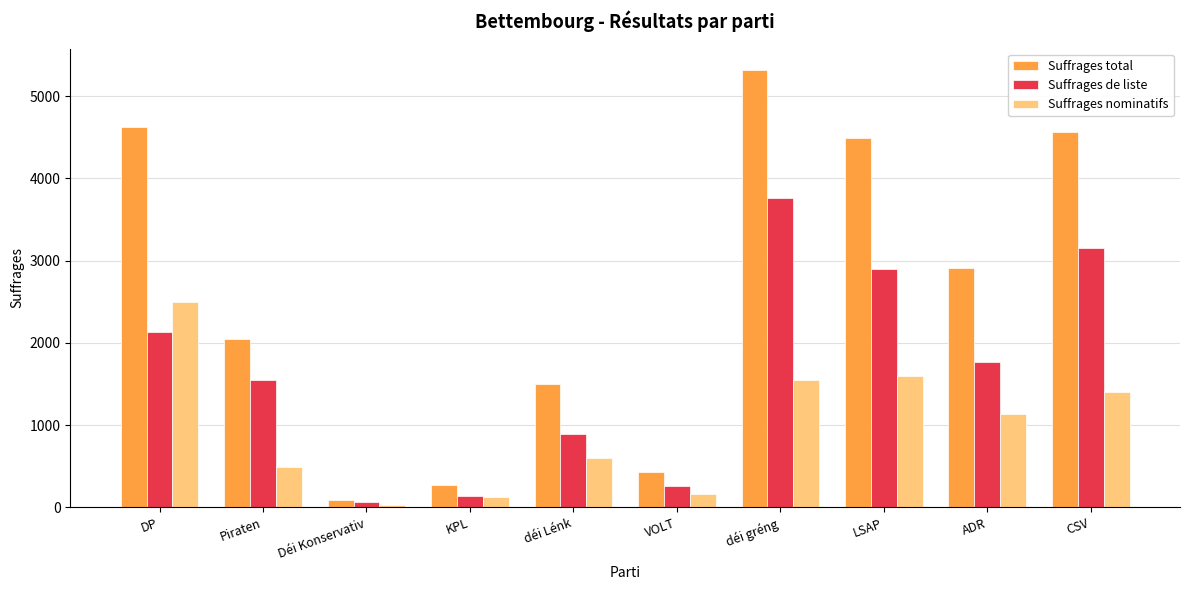

List the series in order of their overall mean, highest first.

Suffrages total, Suffrages de liste, Suffrages nominatifs